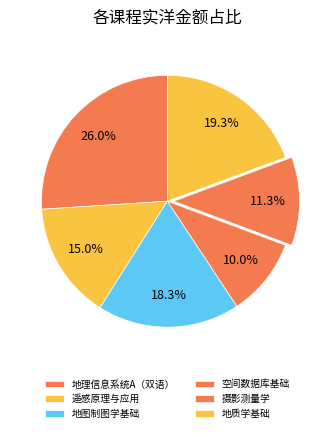

Is the sum of 地图制图学基础 and 空间数据库基础 greater than half?

No